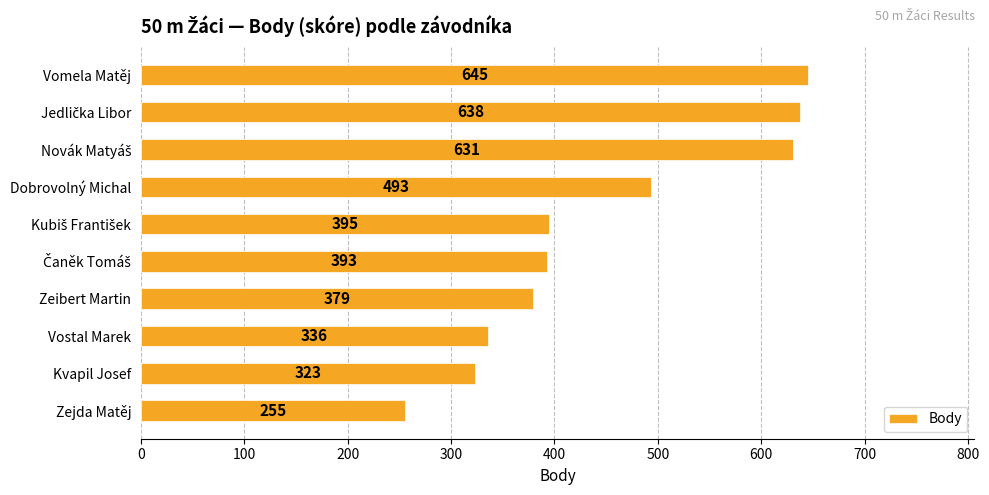

How many values are below 395?

5